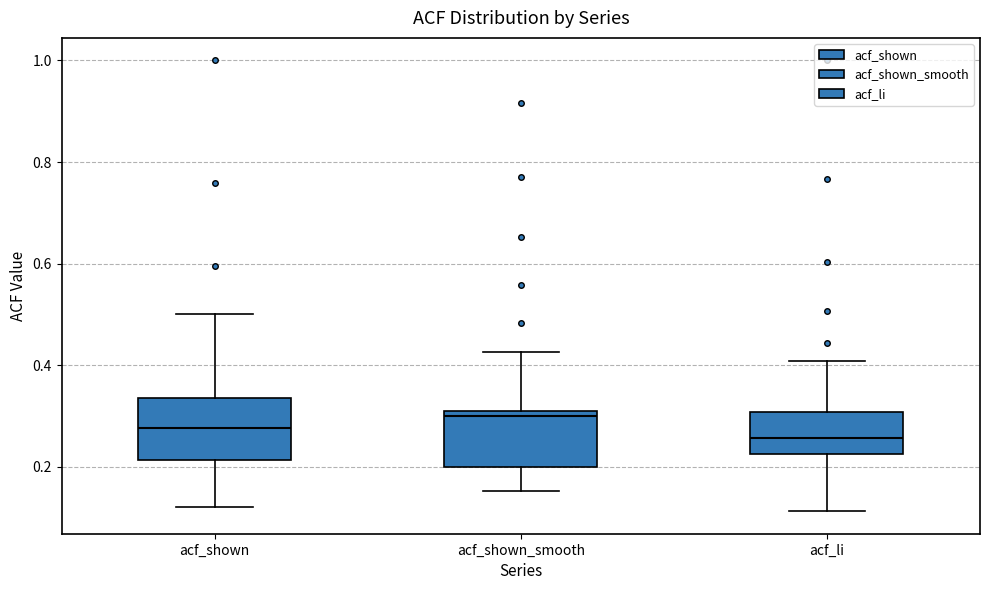

Reading left to right, transcribe this box plot: for each box, give where its median line is, the range the box spans, and where its two whiskers end, as read against the y-axis. The values are not printed on the chart, so give them approximately, as read against the axis.

acf_shown: median 0.28, box 0.22 to 0.34, whiskers 0.12 to 0.50
acf_shown_smooth: median 0.30, box 0.20 to 0.32, whiskers 0.16 to 0.42
acf_li: median 0.26, box 0.22 to 0.30, whiskers 0.12 to 0.40